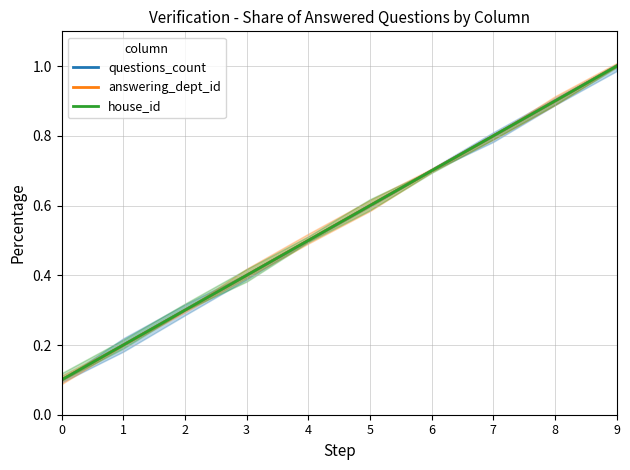

What is the total value across all series at 9?

3.0